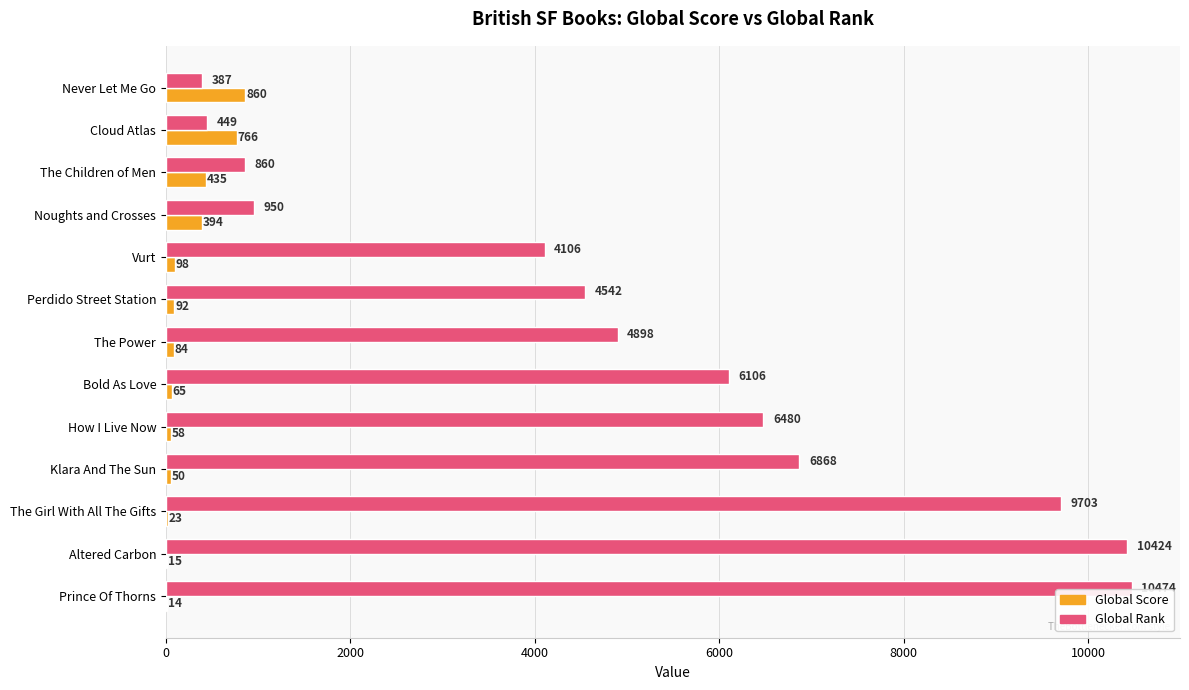

At which category is the sum across all series the highest?

Prince Of Thorns